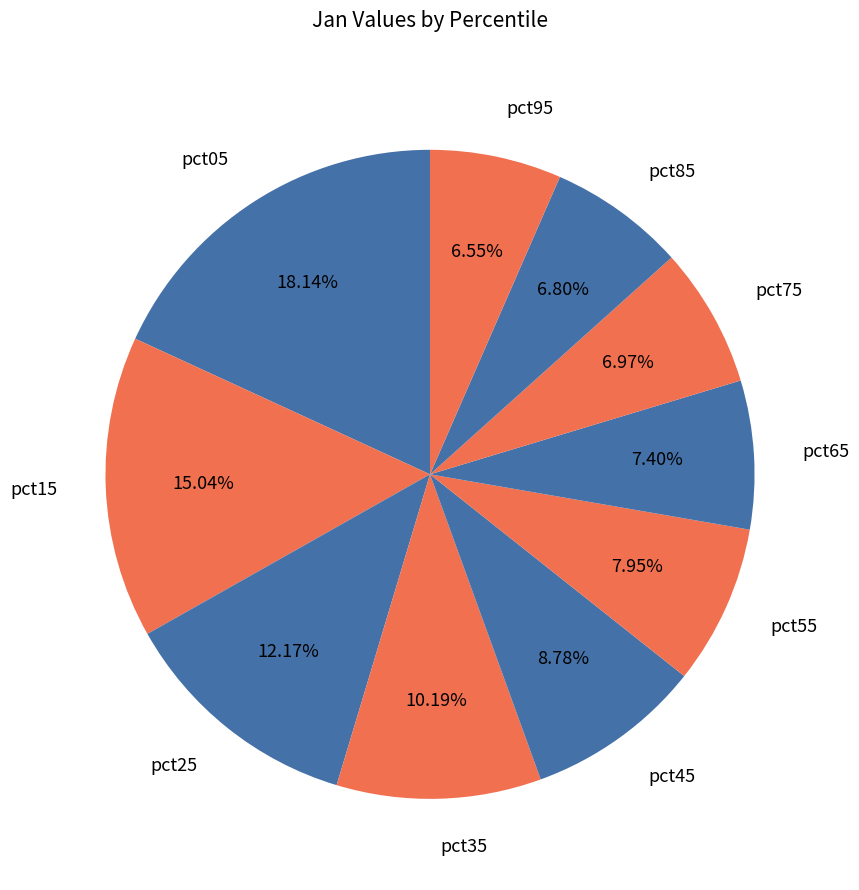

What percentage is the pct55 slice, to the nearest percent?

8%